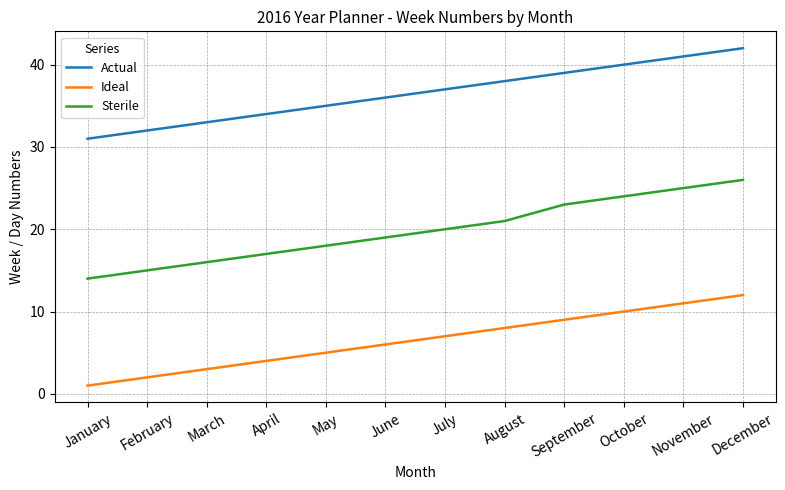

The value of Actual at May is 35. True or false?

True